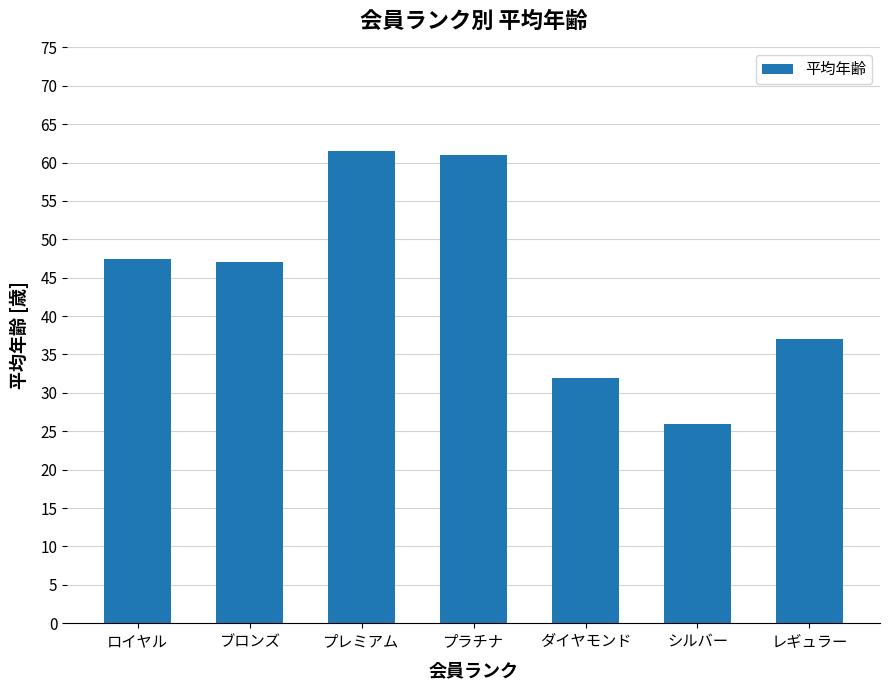

Reading left to right, list all the values displayed in this chart.

47.5	47.0	61.5	61.0	32.0	26.0	37.0